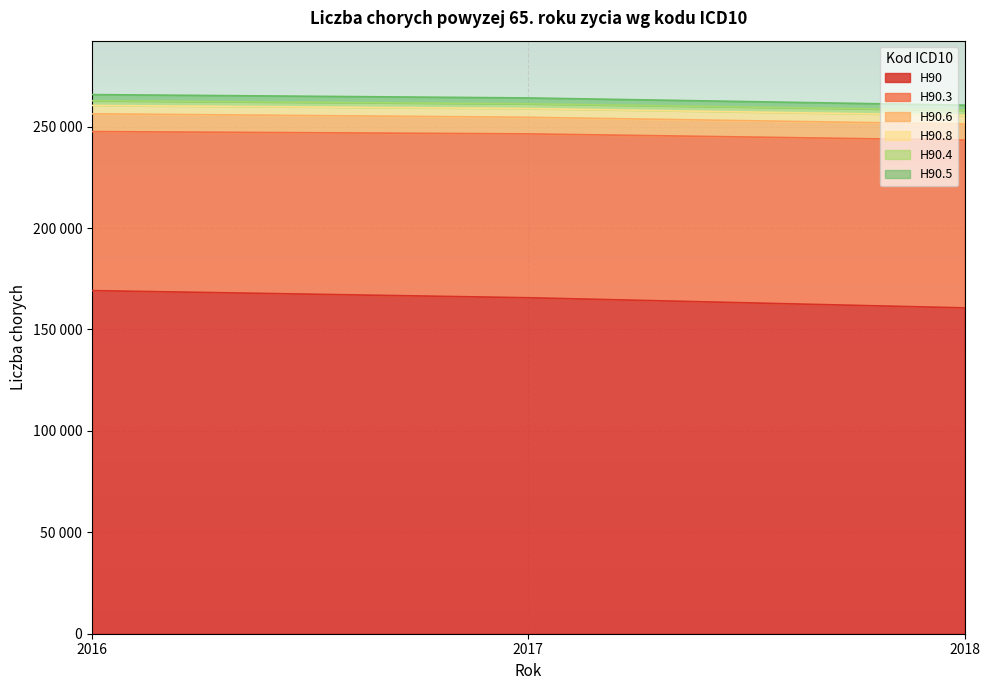

Reading left to right, list all the values displayed in this chart.

H90: 2016=169147	2017=165631	2018=160636
H90.3: 2016=78400	2017=80776	2018=82710
H90.6: 2016=8755	2017=8187	2018=7912
H90.8: 2016=4131	2017=4317	2018=4288
H90.4: 2016=2334	2017=2319	2018=2511
H90.5: 2016=3019	2017=2900	2018=2508